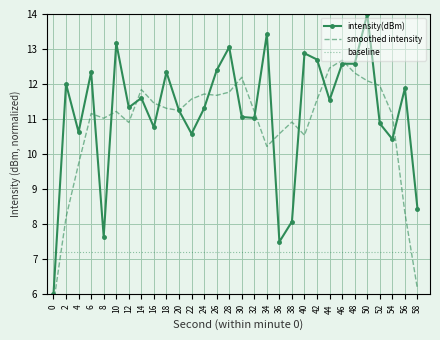

What is the sum of all intensity(dBm) values?

335.4